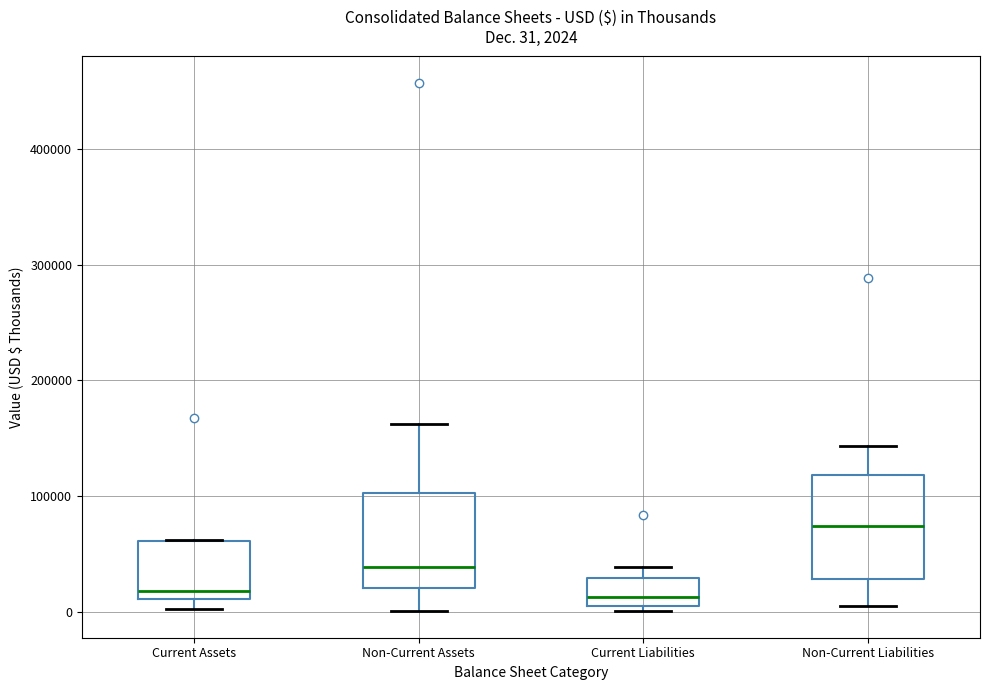

Which box has the highest median line?

Non-Current Liabilities